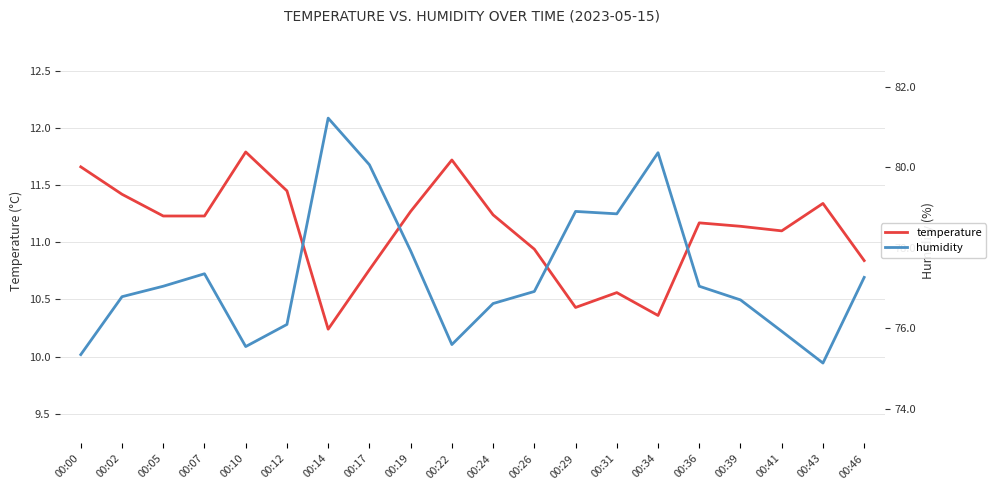

Which category has the lowest value across all series?

00:14